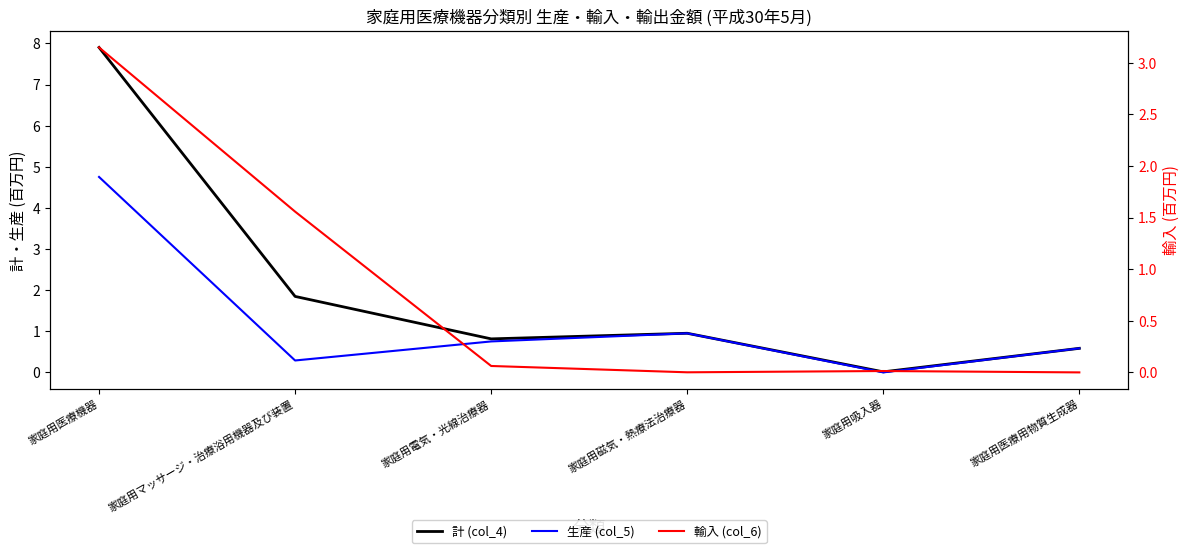

True or false: 輸入 (col_6) and 計 (col_4) cross at least once.

False